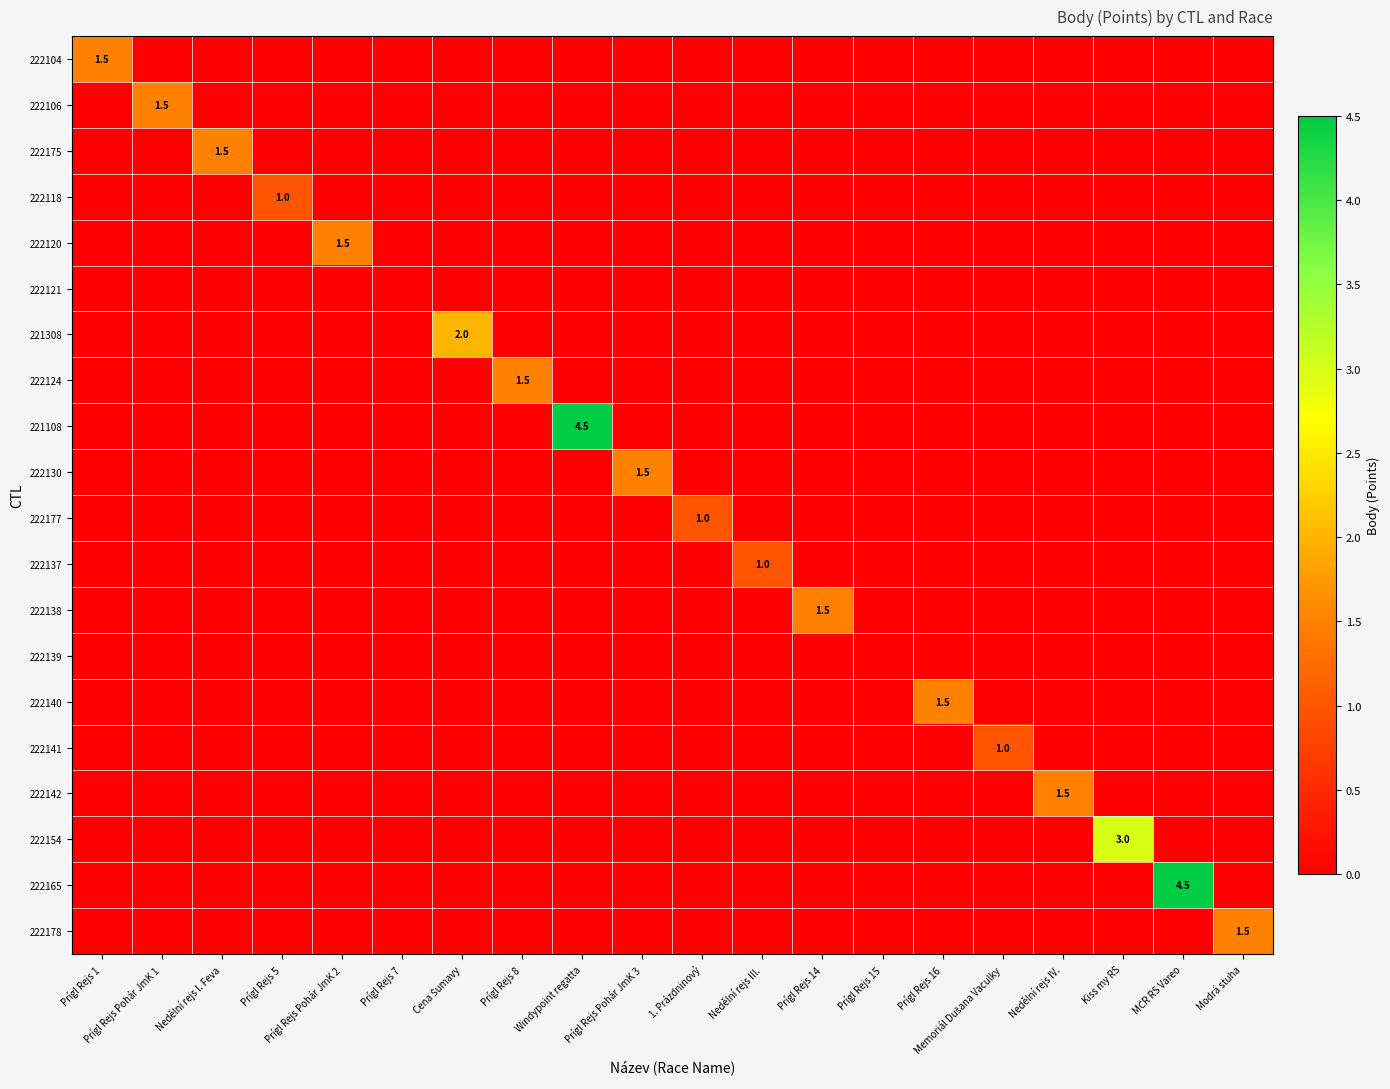

What is the total value across all series at Nedělní rejs IV.?

1.5